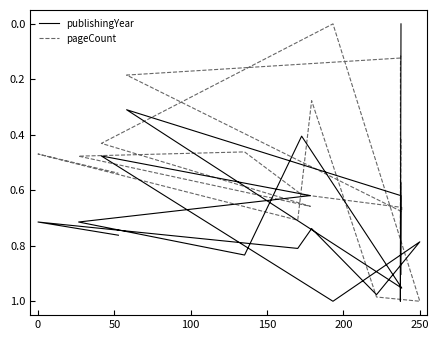

The value of pageCount at 8 is 0.3. True or false?

False